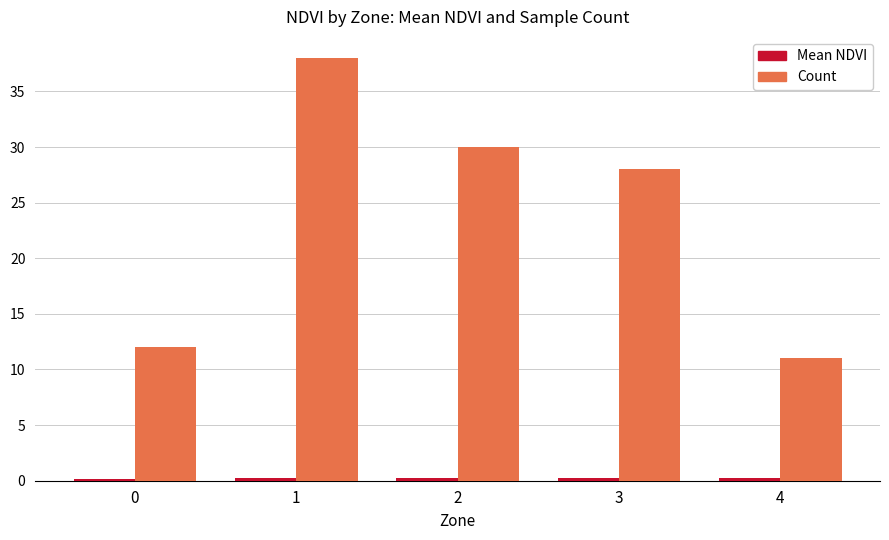

The Count series shows 17.7 at 2. True or false?

False